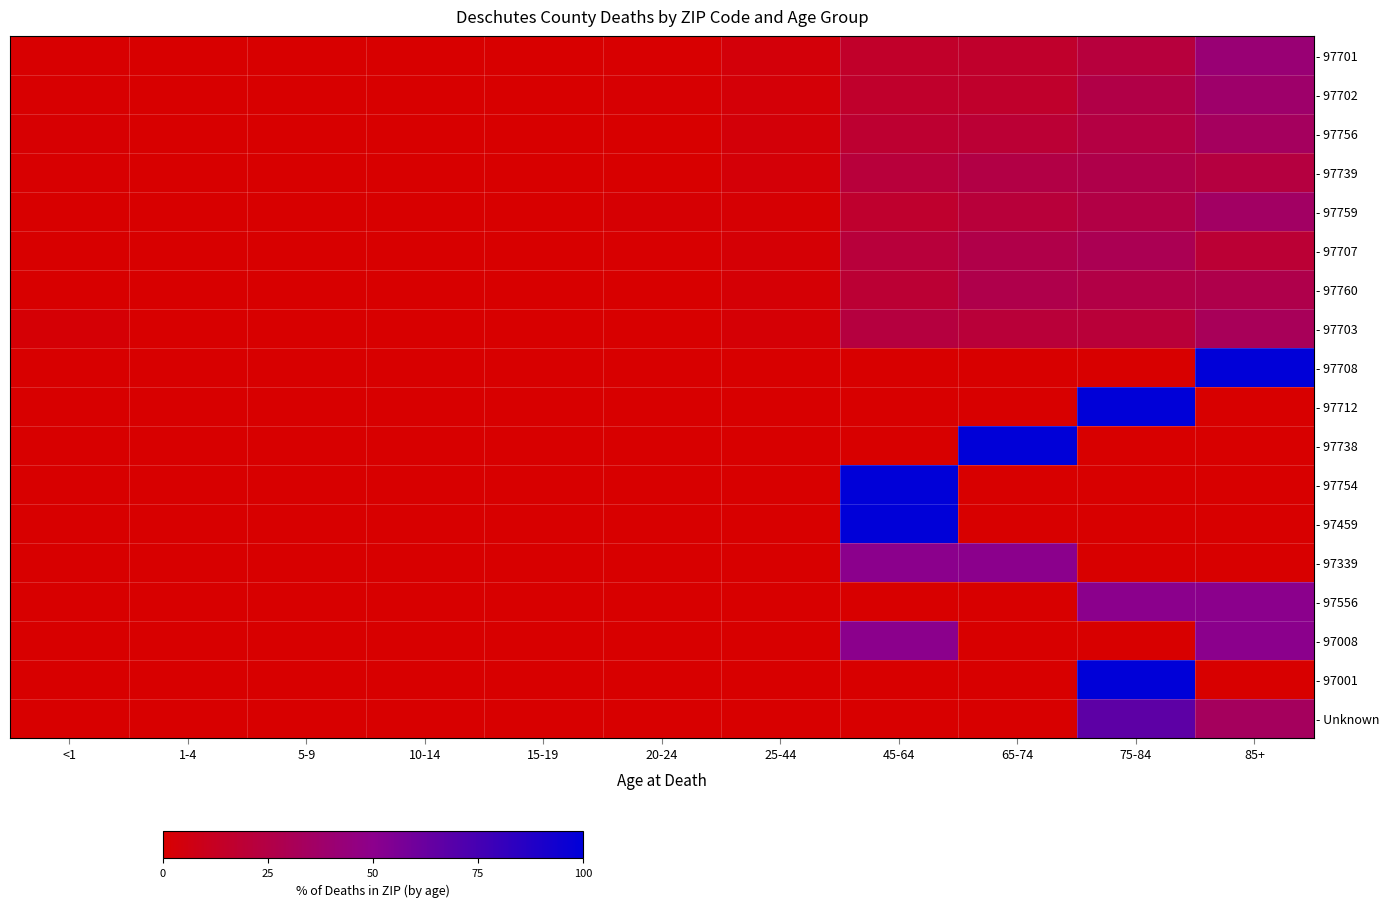

Which series changed the most between 5-9 and 75-84?

- 97712